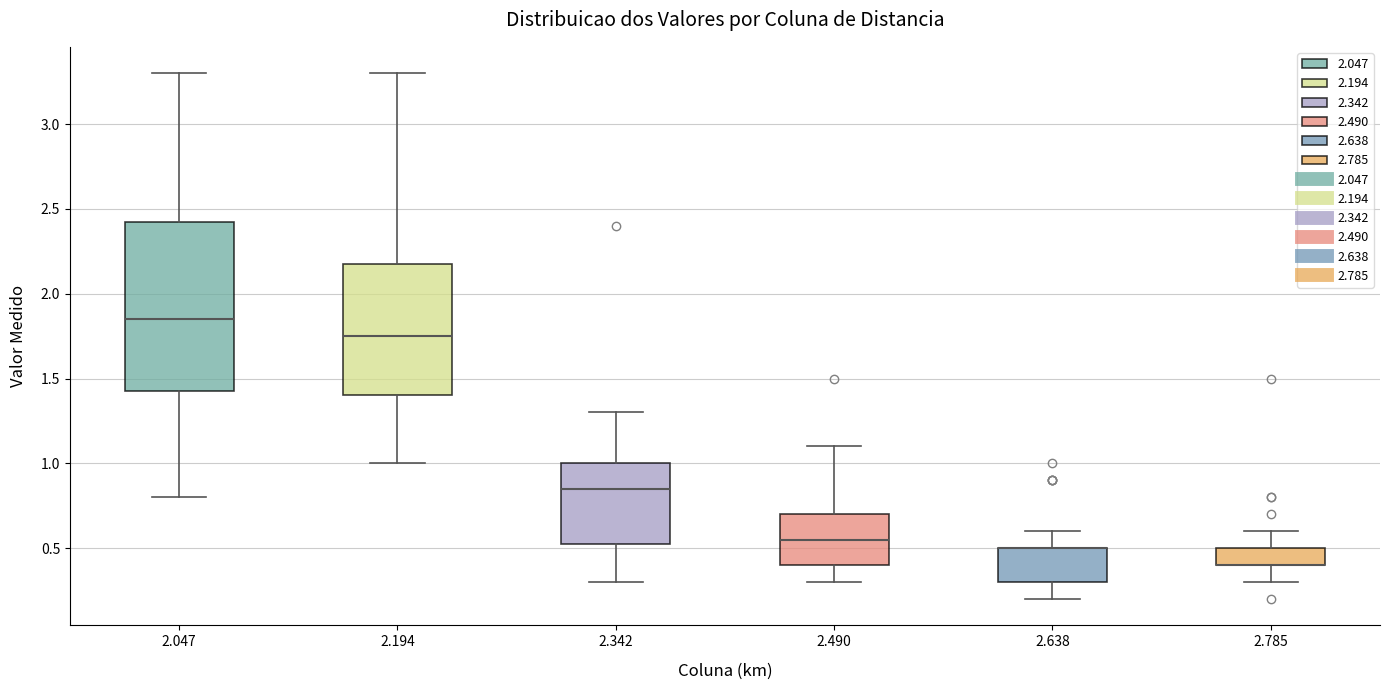

Reading left to right, transcribe this box plot: for each box, give where its median line is, the range the box spans, and where its two whiskers end, as read against the y-axis. The values are not printed on the chart, so give them approximately, as read against the axis.

2.047: median 1.85, box 1.45 to 2.45, whiskers 0.80 to 3.30
2.194: median 1.75, box 1.40 to 2.20, whiskers 1.00 to 3.30
2.342: median 0.85, box 0.55 to 1.00, whiskers 0.30 to 1.30
2.490: median 0.55, box 0.40 to 0.70, whiskers 0.30 to 1.10
2.638: median 0.50 (drawn on the box's upper edge), box 0.30 to 0.50, whiskers 0.20 to 0.60
2.785: median 0.40 (drawn on the box's lower edge), box 0.40 to 0.50, whiskers 0.30 to 0.60